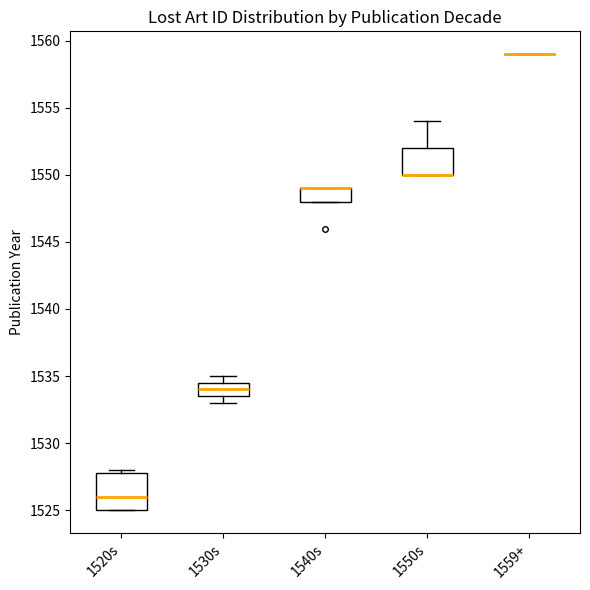

Comparing the boxes themselves (not the whiskers), which one is the tallest?

1520s